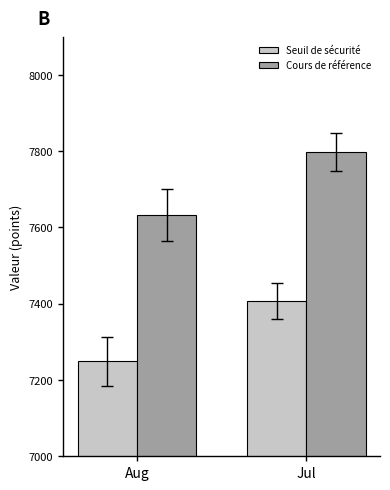

What value does the Cours de référence series have at Aug?

7632.4